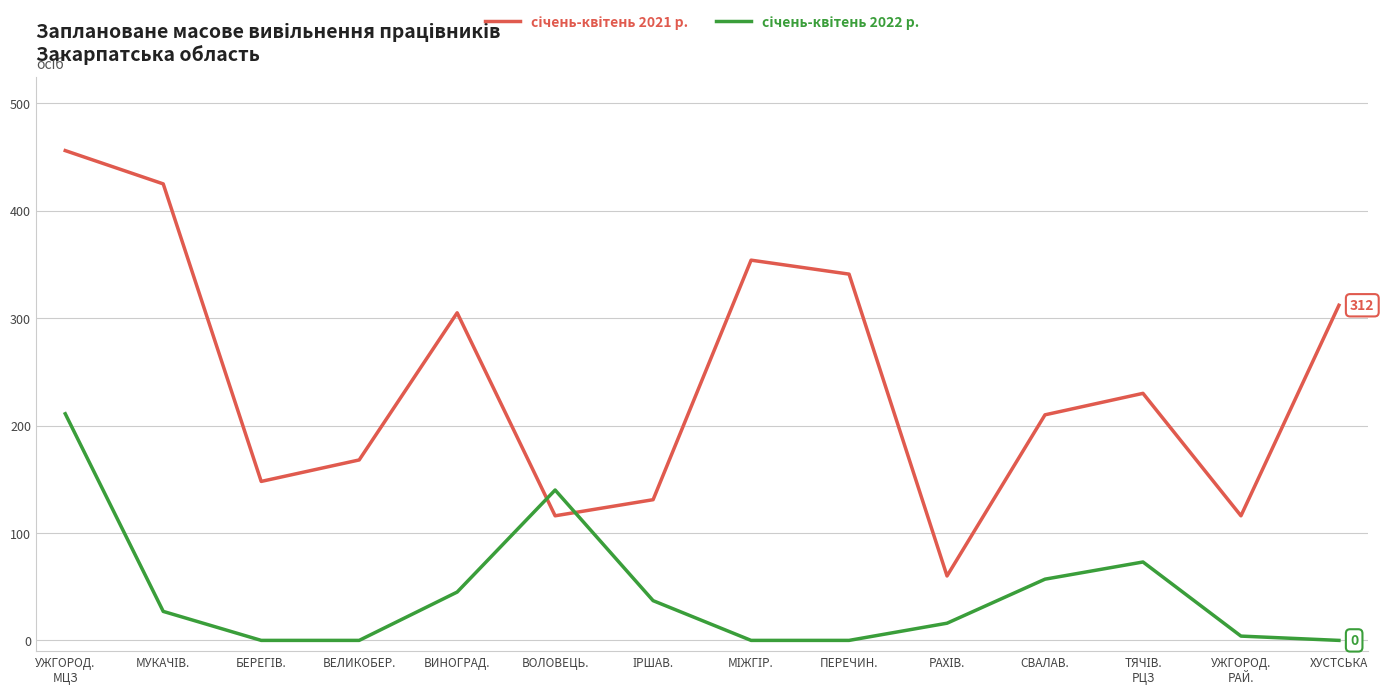

What is the difference between the highest and lowest values at ВЕЛИКОБЕР.?

168